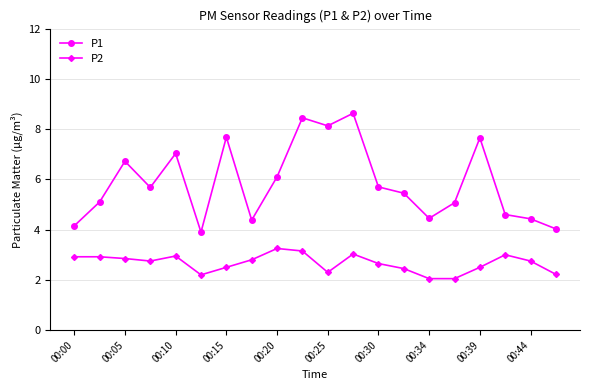

Which series has the largest range (max minus min)?

P1